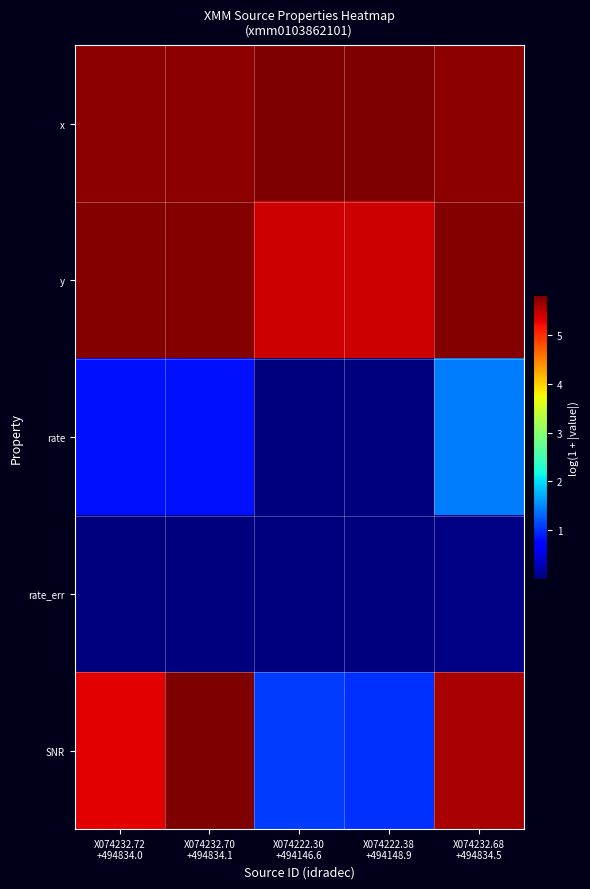

Reading left to right, transcribe all the data shown in this chart.

x: X074232.72
+494834.0=5.7	X074232.70
+494834.1=5.7	X074222.30
+494146.6=5.8	X074222.38
+494148.9=5.8	X074232.68
+494834.5=5.7
y: X074232.72
+494834.0=5.8	X074232.70
+494834.1=5.8	X074222.30
+494146.6=5.4	X074222.38
+494148.9=5.4	X074232.68
+494834.5=5.8
rate: X074232.72
+494834.0=0.8	X074232.70
+494834.1=0.8	X074222.30
+494146.6=0.0	X074222.38
+494148.9=0.0	X074232.68
+494834.5=1.4
rate_err: X074232.72
+494834.0=0.0	X074232.70
+494834.1=0.0	X074222.30
+494146.6=0.0	X074222.38
+494148.9=0.0	X074232.68
+494834.5=0.0
SNR: X074232.72
+494834.0=5.3	X074232.70
+494834.1=5.8	X074222.30
+494146.6=1.1	X074222.38
+494148.9=1.0	X074232.68
+494834.5=5.6